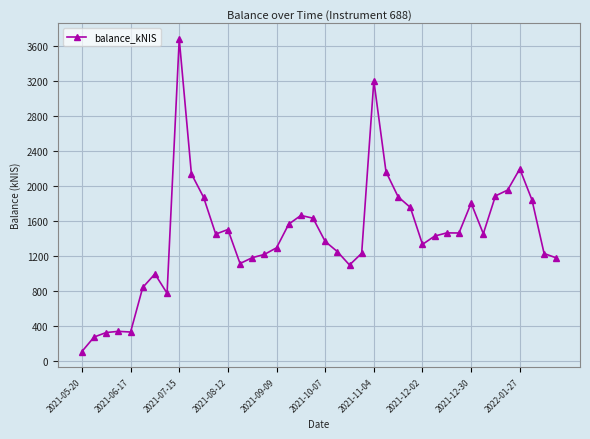

True or false: the data has more than 2 interior local peaks.

True